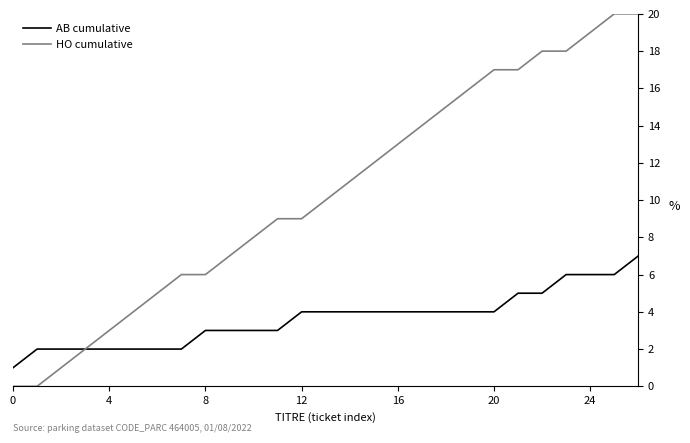

What is the difference between the second highest and second lowest values in the HO cumulative series?

20